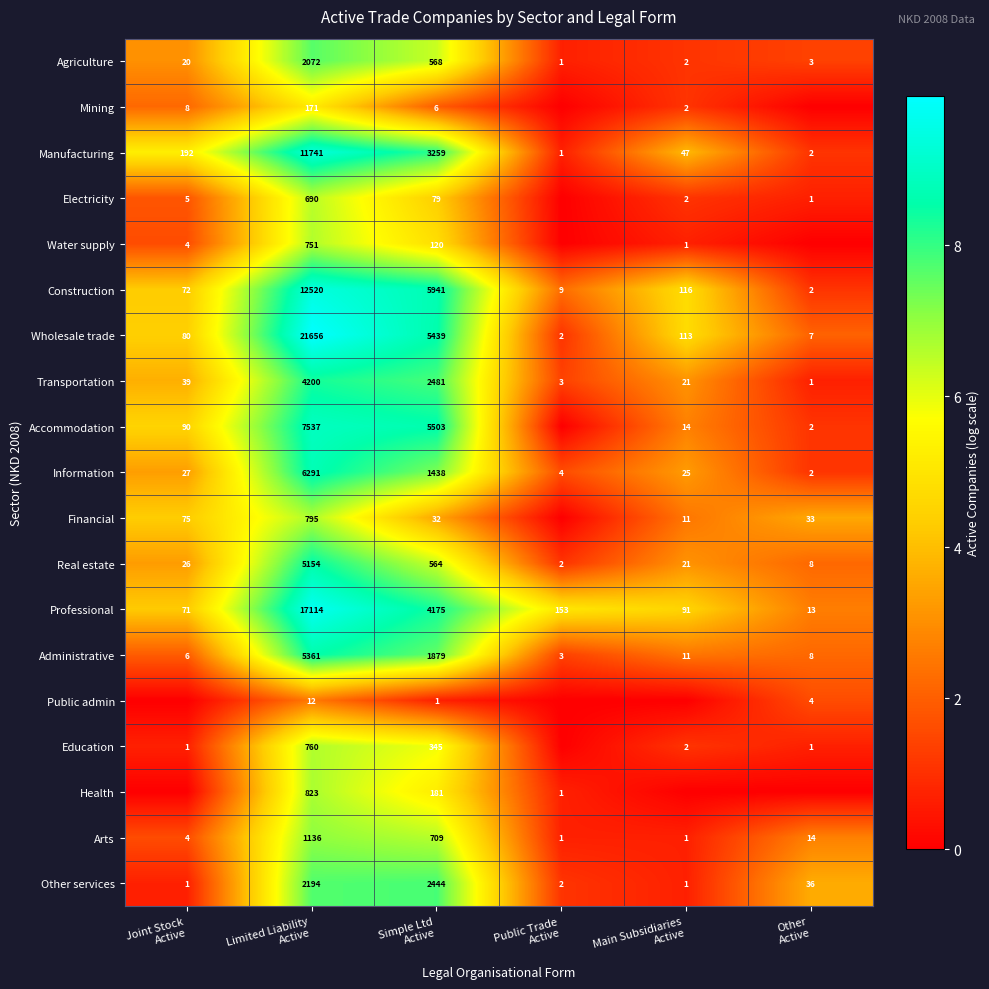

What is the spread (max minus min) of values at Joint Stock
Active?

5.3